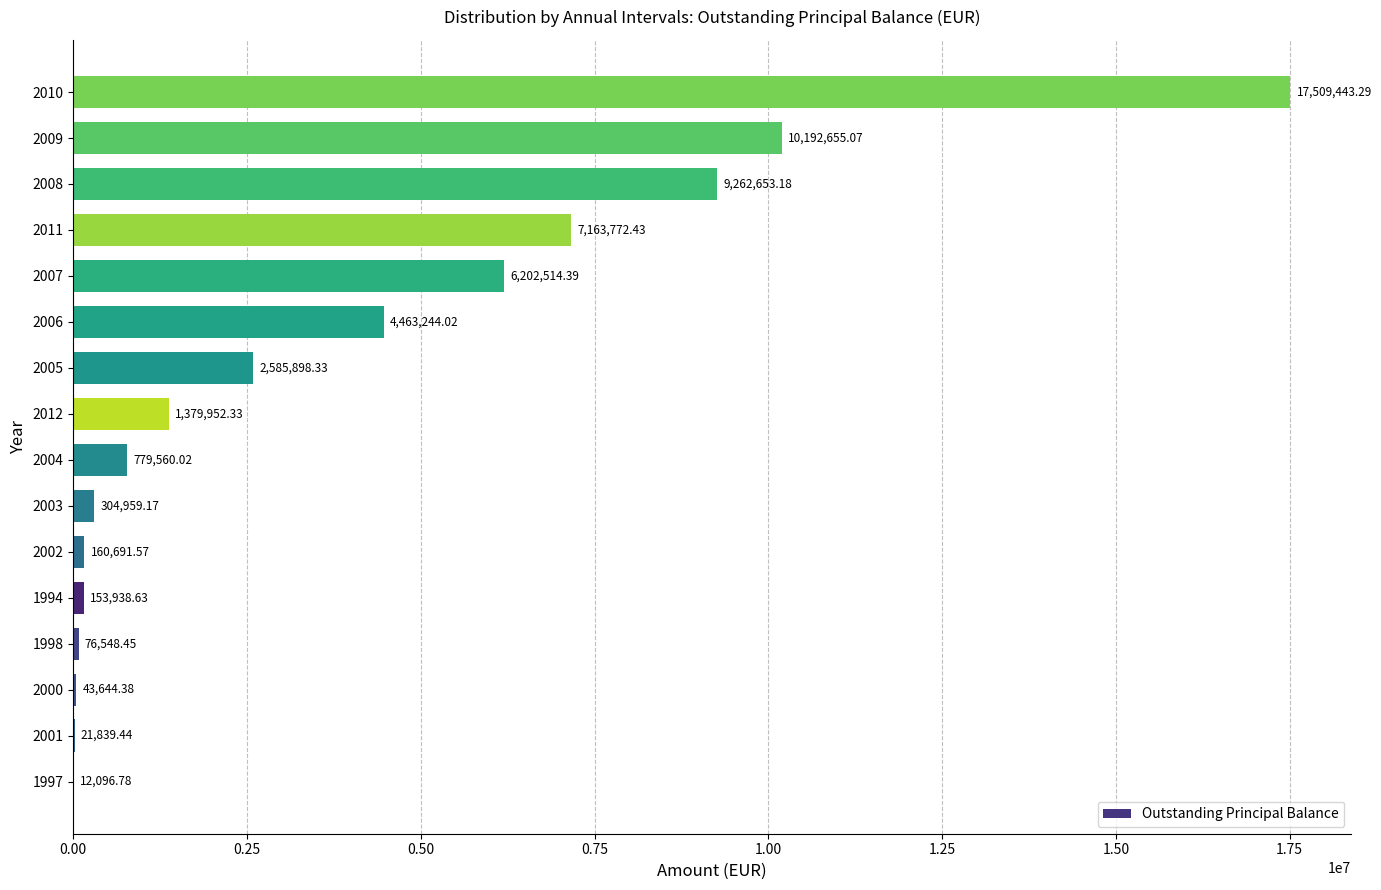

What is the sum of the values at 2003 and 2006?

4768203.2